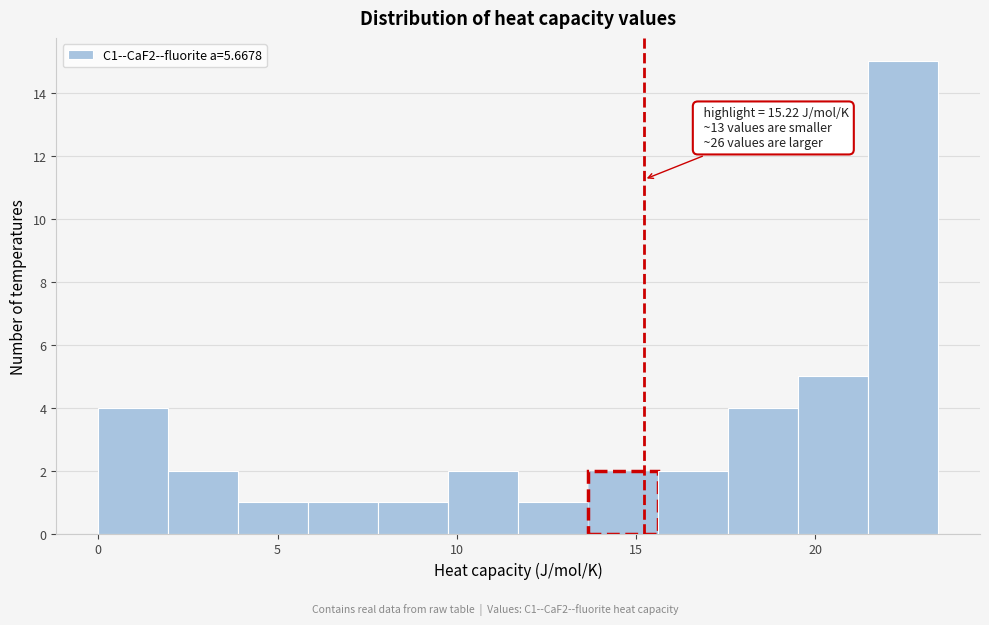

Around what value on the x-axis is the tallest bar? Give the approximate position of its centre, as read against the axis.

22.5